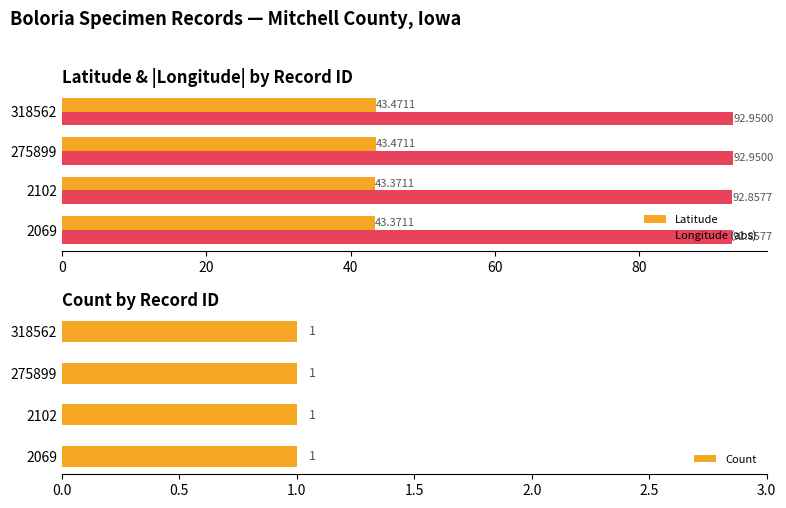

List the series in order of their overall mean, lowest first.

Count, Latitude, Longitude (abs)